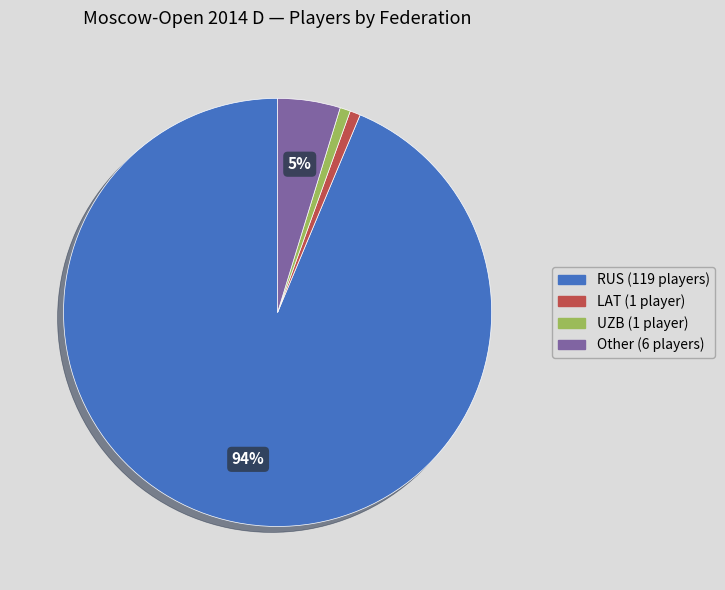

Which category has the biggest portion of the pie?

RUS